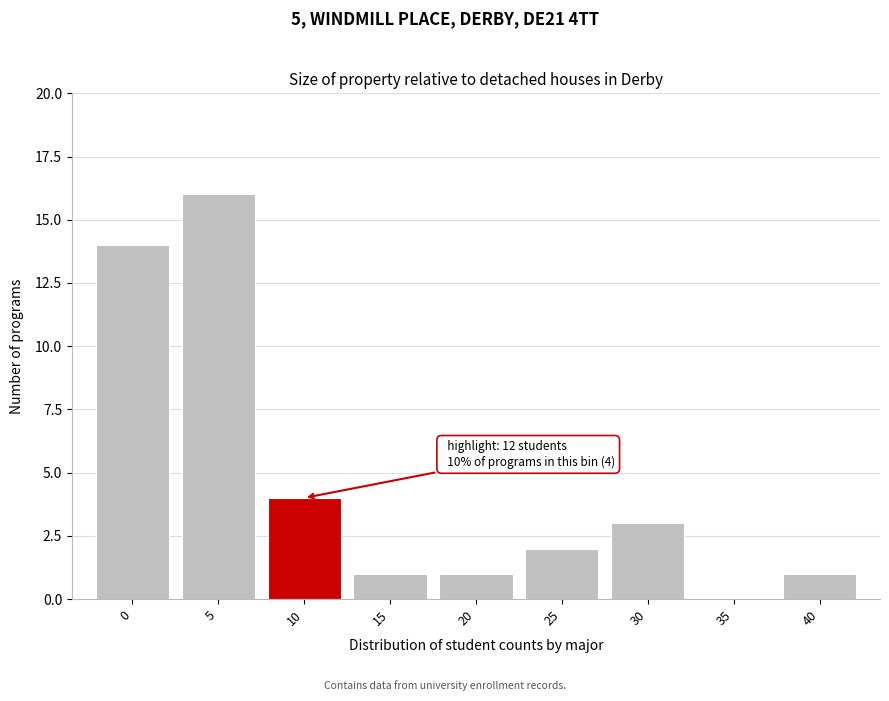

Reading left to right, extract all data points from this chart.

0=14	5=16	10=4	15=1	20=1	25=2	30=3	35=0	40=1